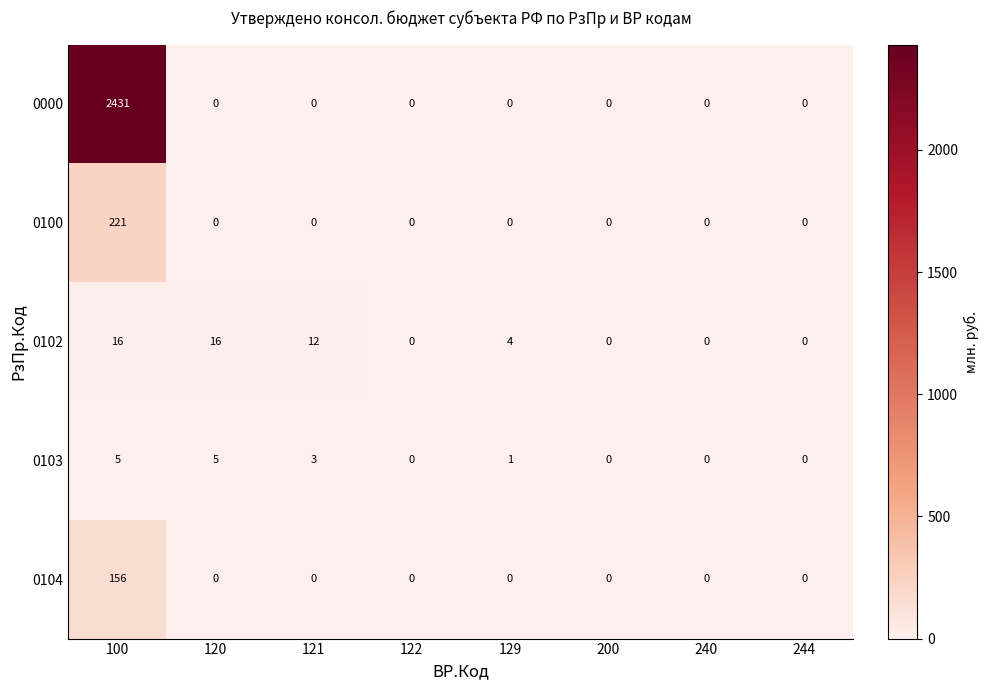

At how many categories does at least one series exceed 2256?

1